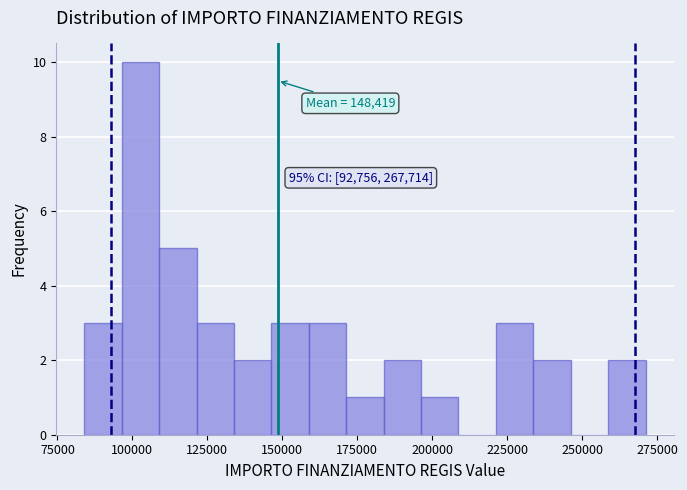

Read against the x-axis, roughly where is the centre of the tallest bar?

105000